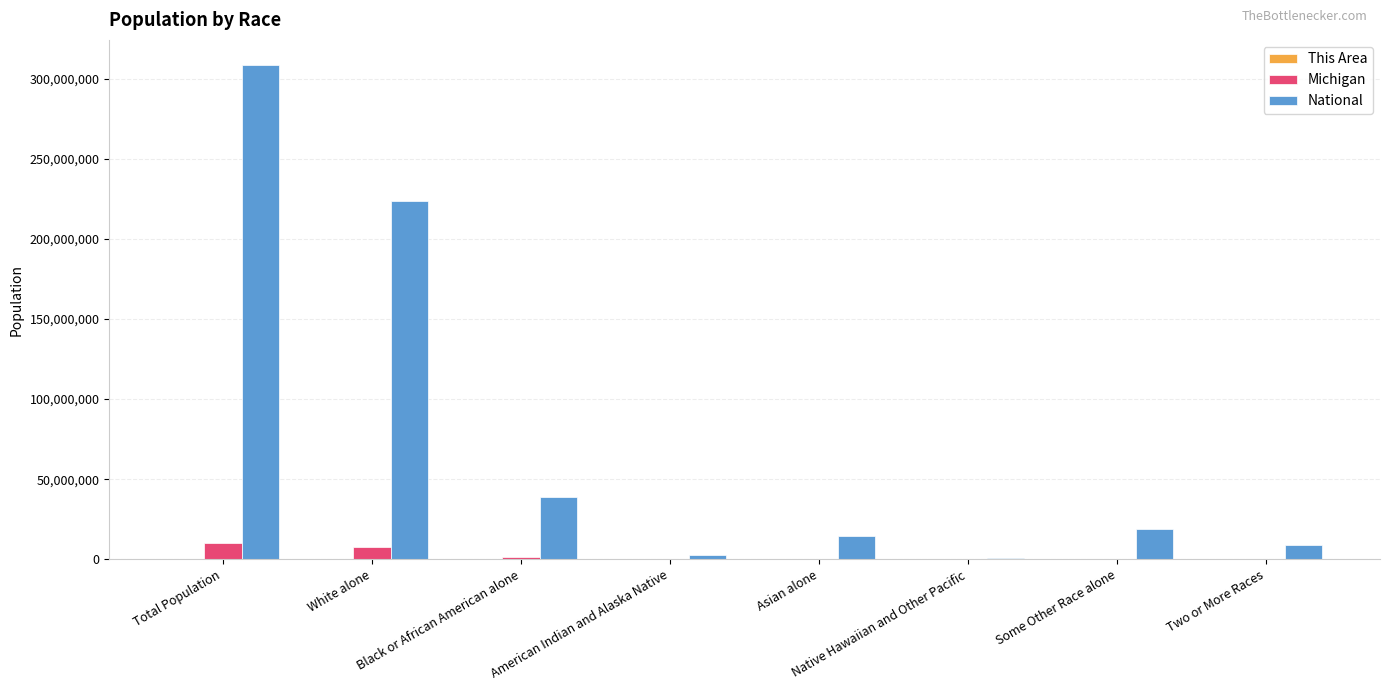

Where is National nearest to the value 154642775?

White alone